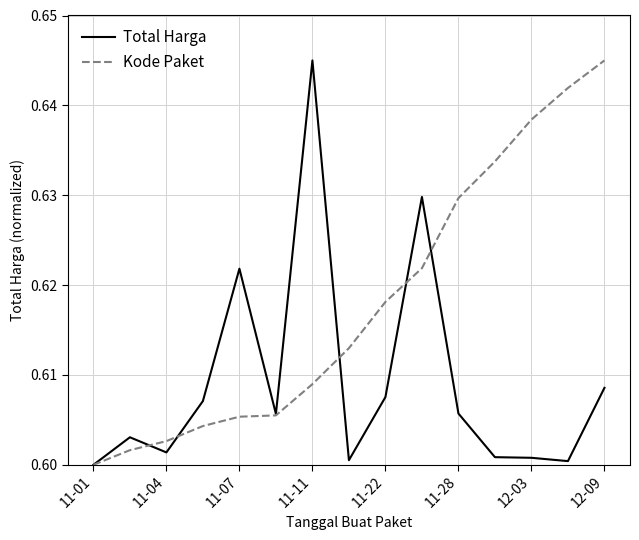

Rank the series by their average value, from lowest to highest.

Total Harga, Kode Paket